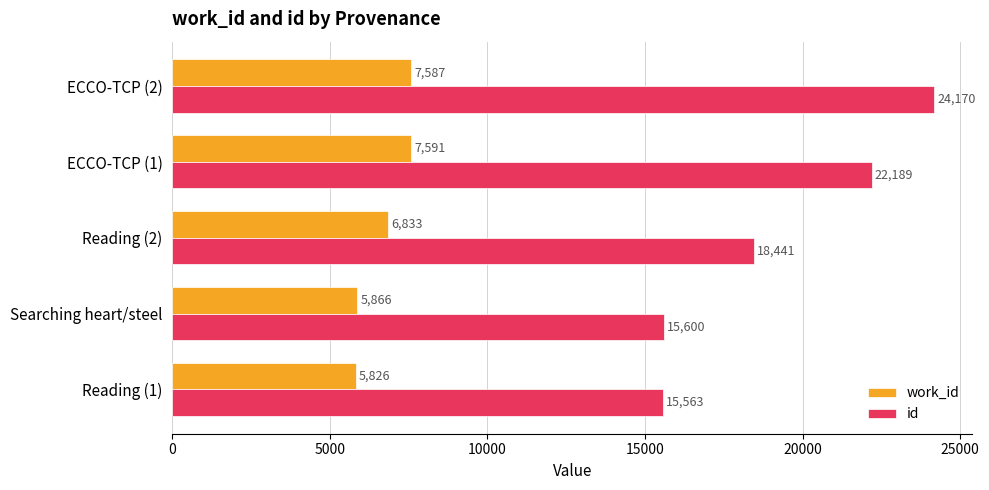

Which category has the highest value across all series?

ECCO-TCP (2)